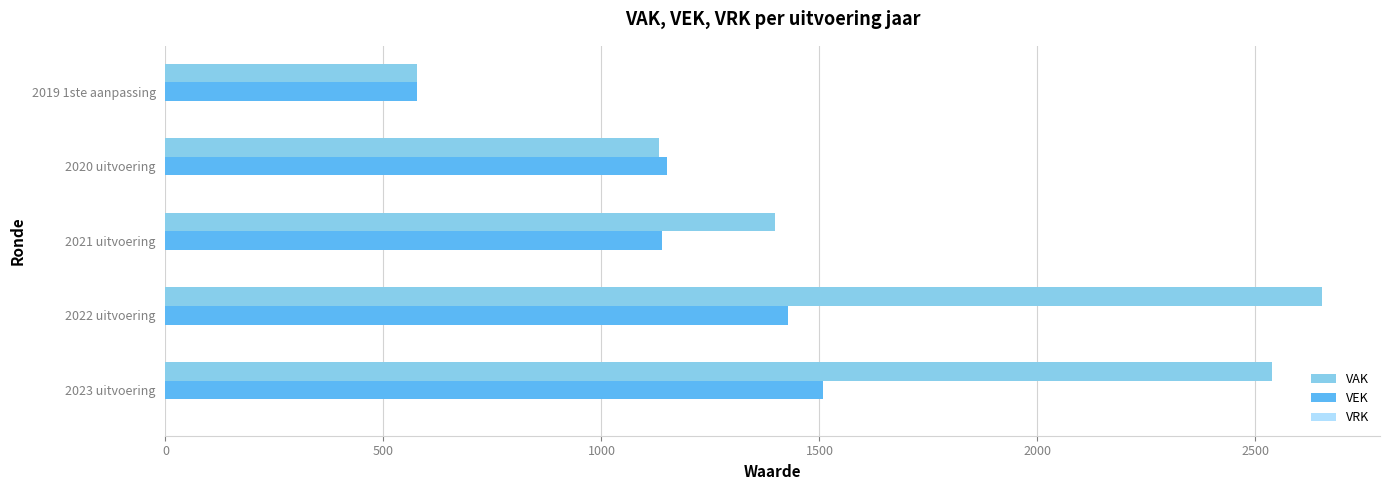

How many values in the VAK series are below 1398?

2